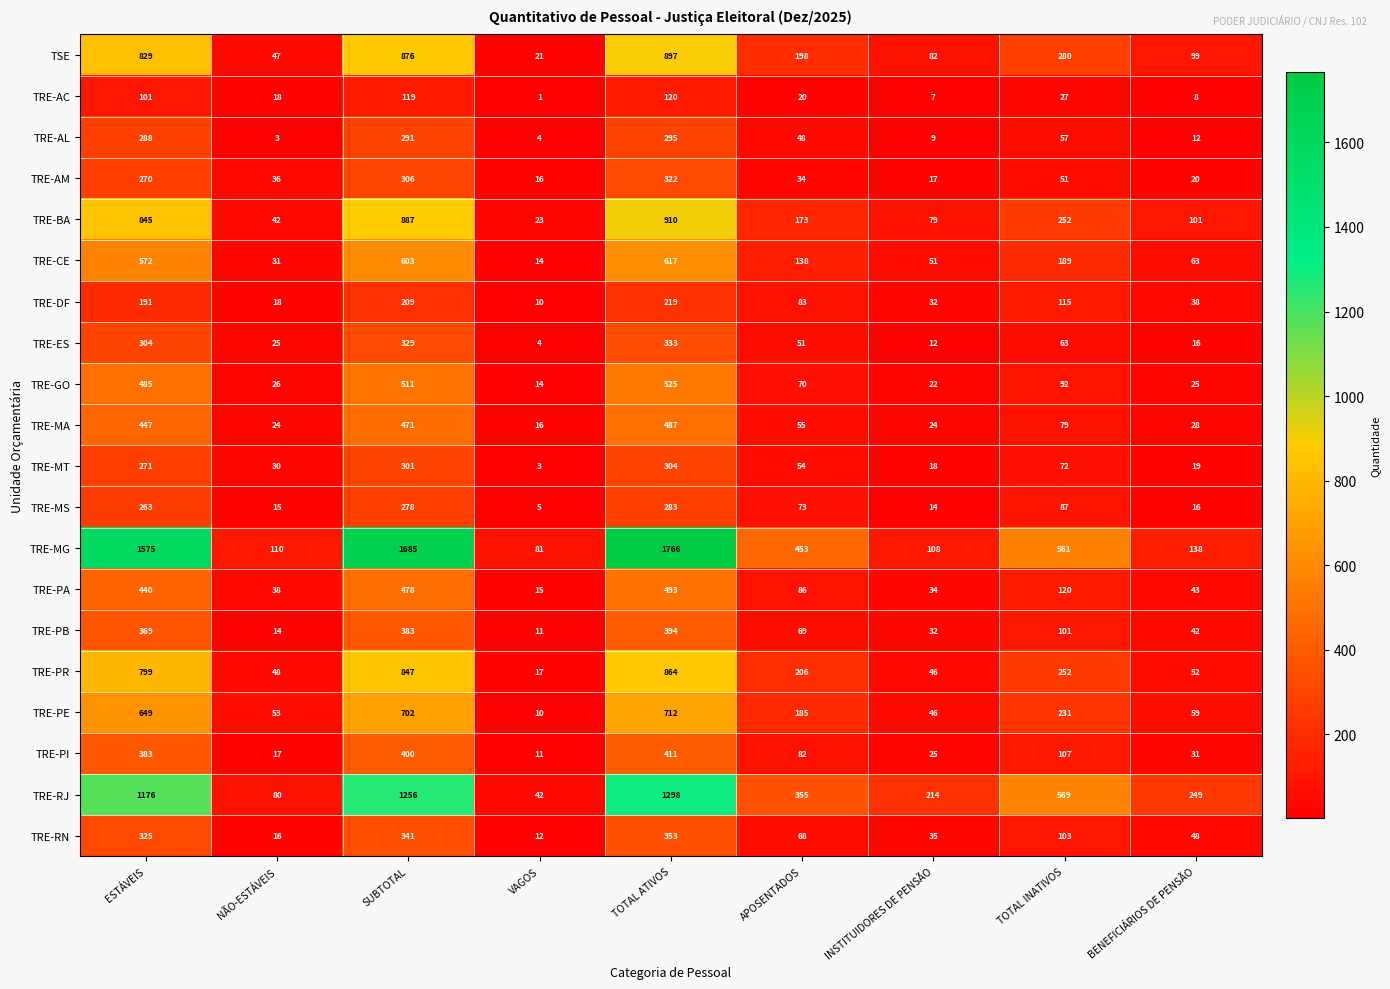

What is the sum of the TRE-PE values at BENEFICIÁRIOS DE PENSÃO and INSTITUIDORES DE PENSÃO?

105